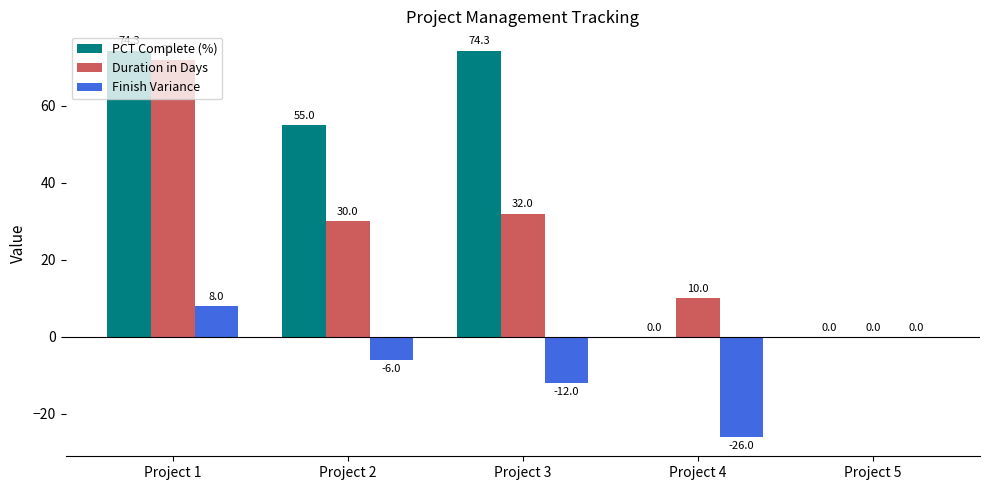

Is it true that Duration in Days equals 14.2 at Project 2?

False